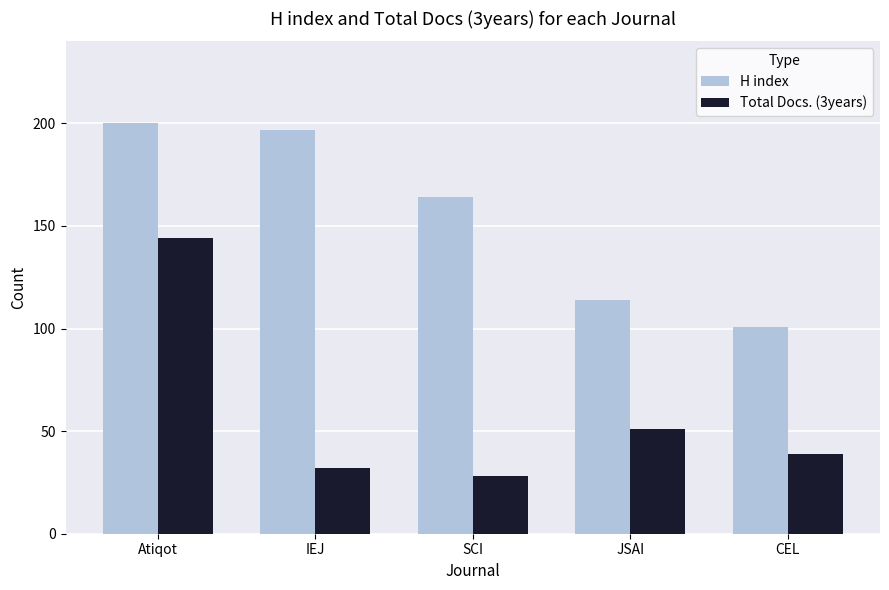

At which label does H index reach its minimum?

CEL